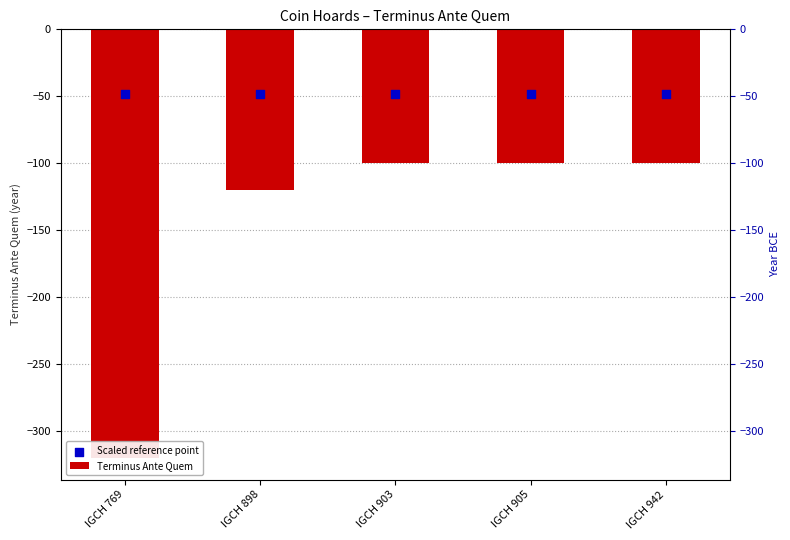

Which series contains the highest Y value?

Scaled reference point